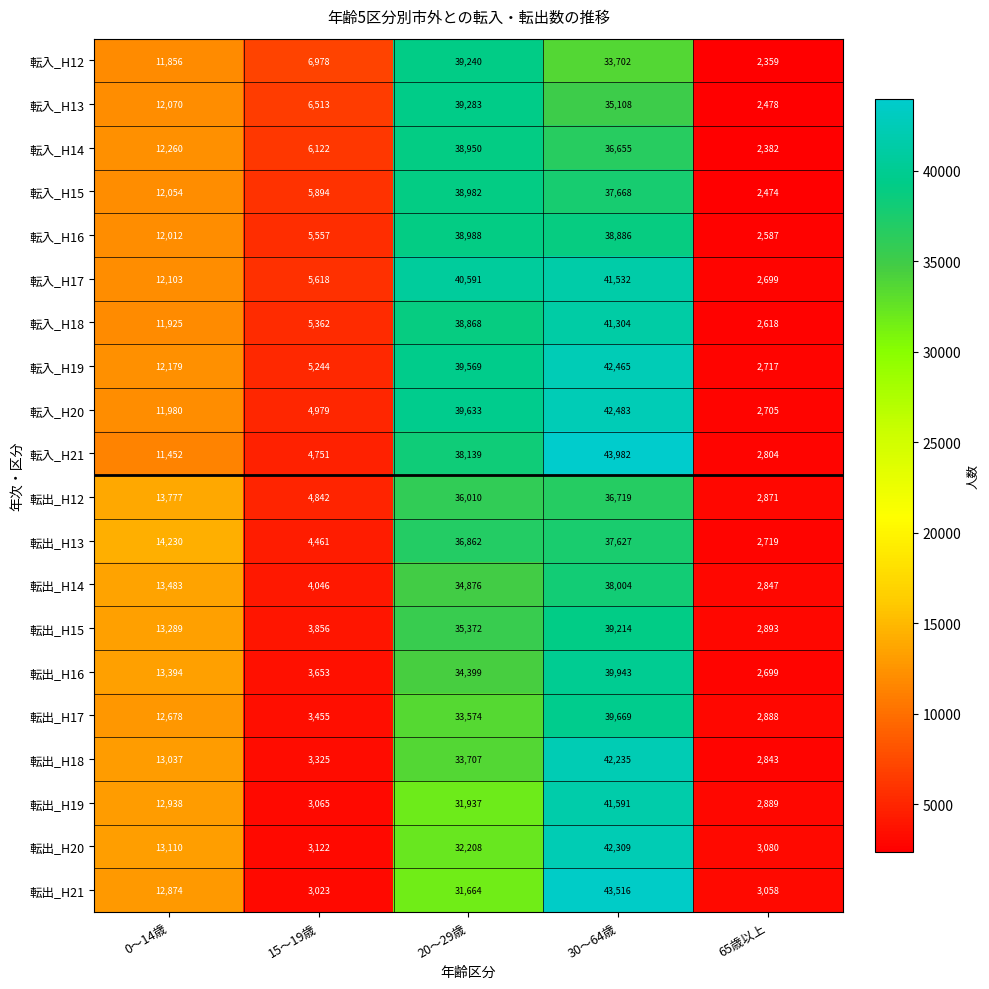

What is the difference between the second highest and minimum values in the 転入_H19 series?

36852